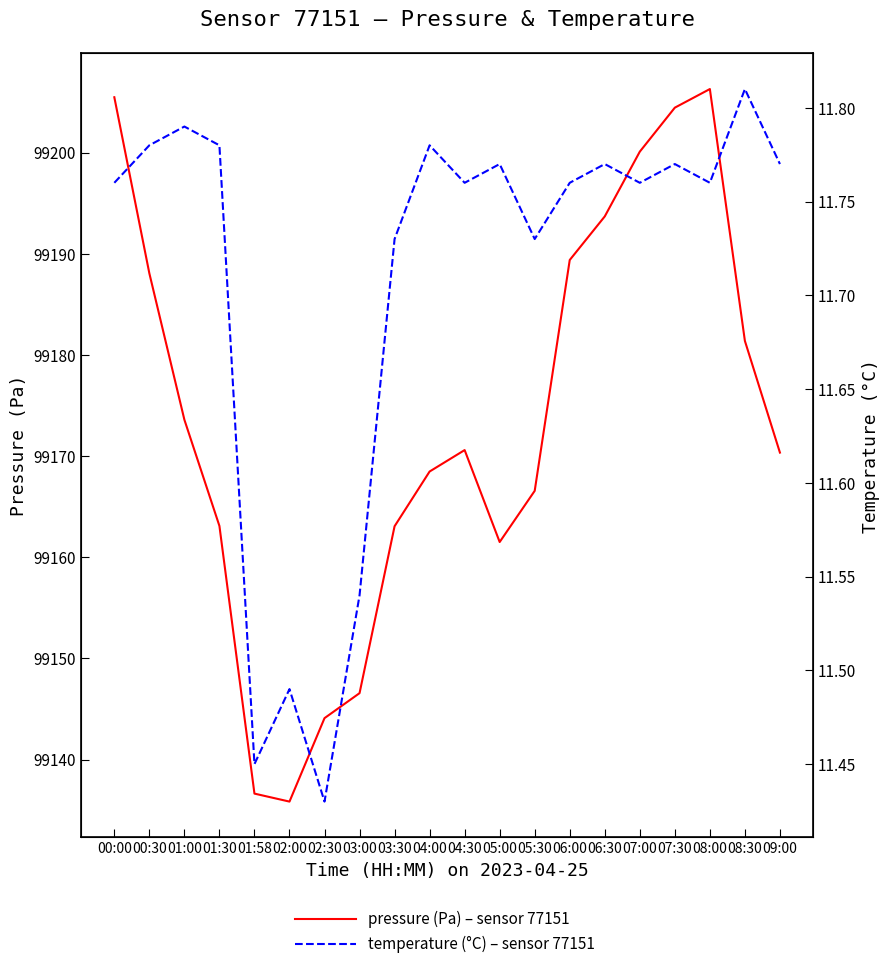

What is the approximate value of pressure (Pa) – sensor 77151 at 09:00?

99170.3